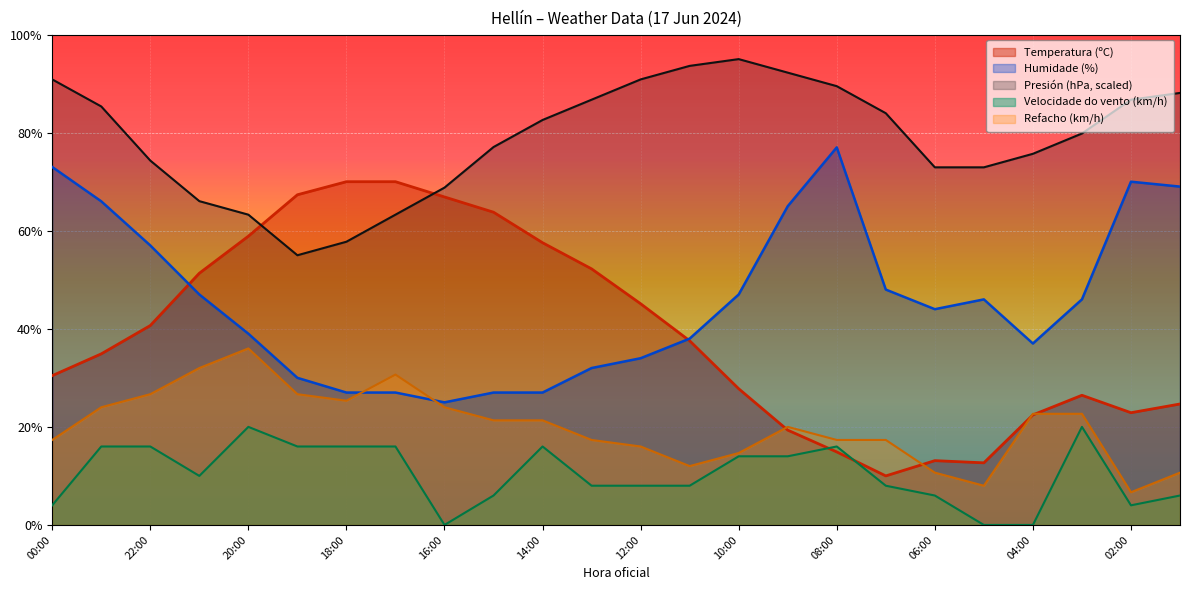

What is the difference between the second highest and second lowest values in the Humidade (%) series?

46.0